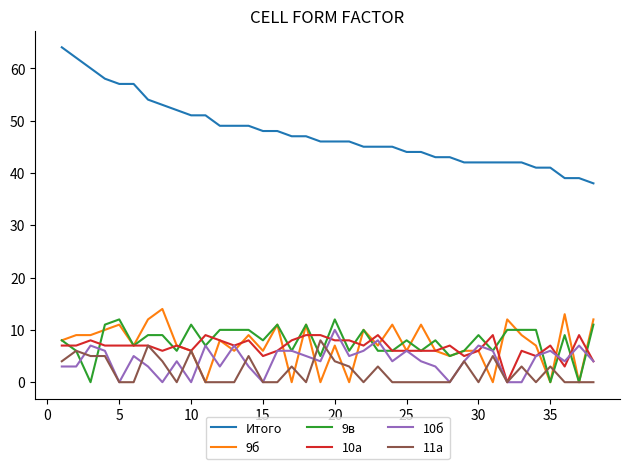

True or false: 10а and 10б intersect in this chart.

True